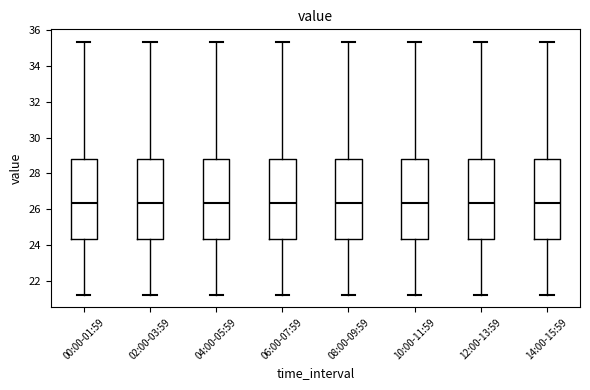

Where is the upper edge of the box for 12:00-13:59 on the y-axis? The values are not printed on the chart, so give them approximately, as read against the axis.

28.8